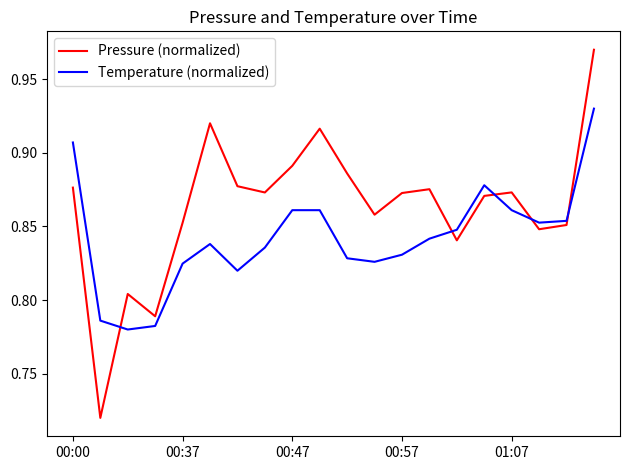

After their last crossing, which series has the higher values: Temperature (normalized) or Pressure (normalized)?

Pressure (normalized)